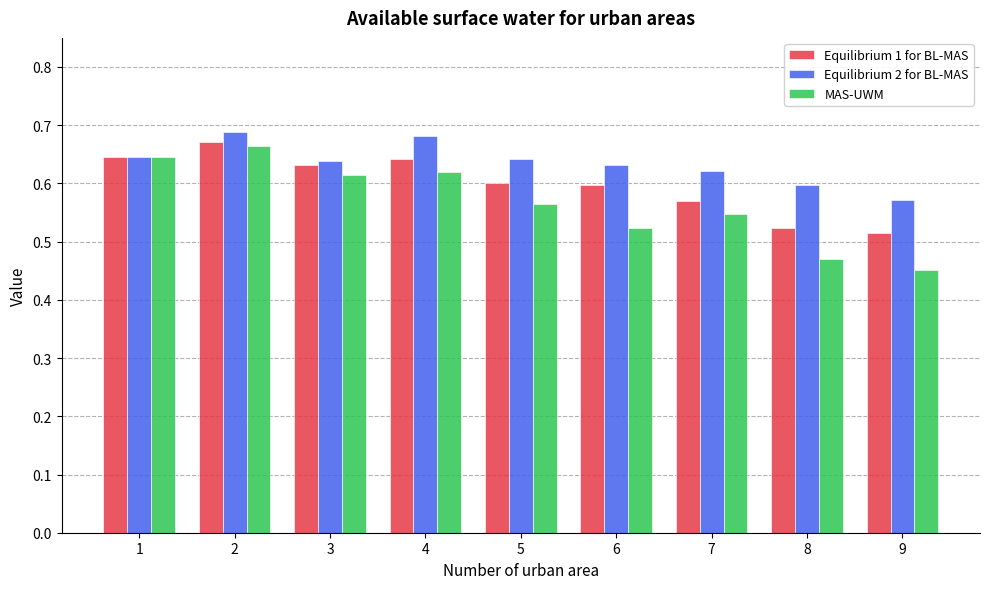

How many bars are there in each group?

3